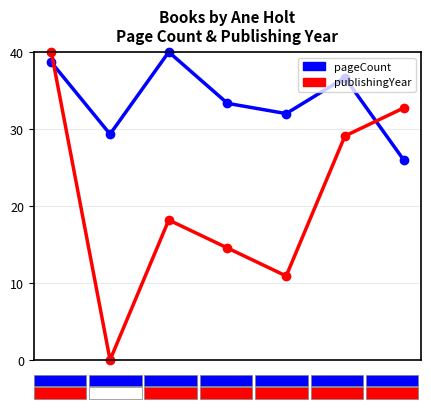

What is the highest value of the pageCount series?

40.0